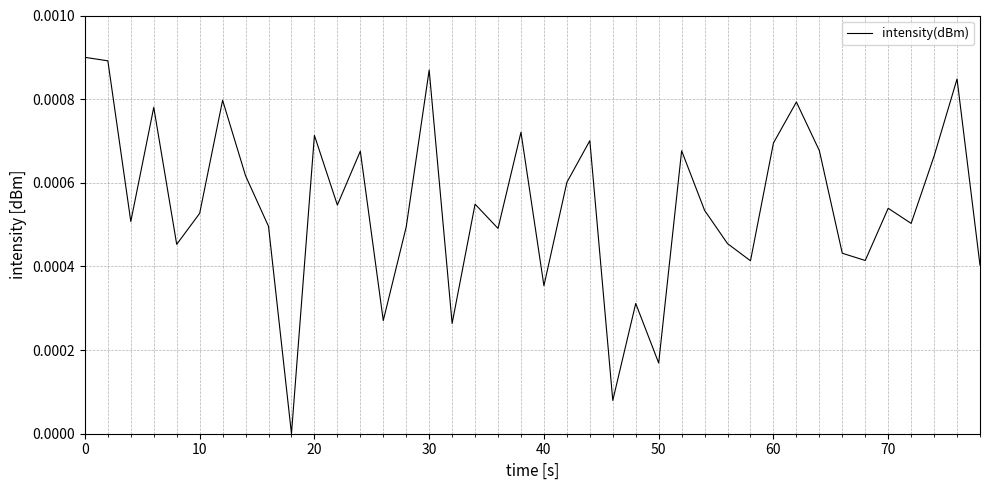

How many lines are shown in the chart?

1